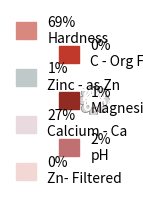

Which category accounts for the majority?

Hardness